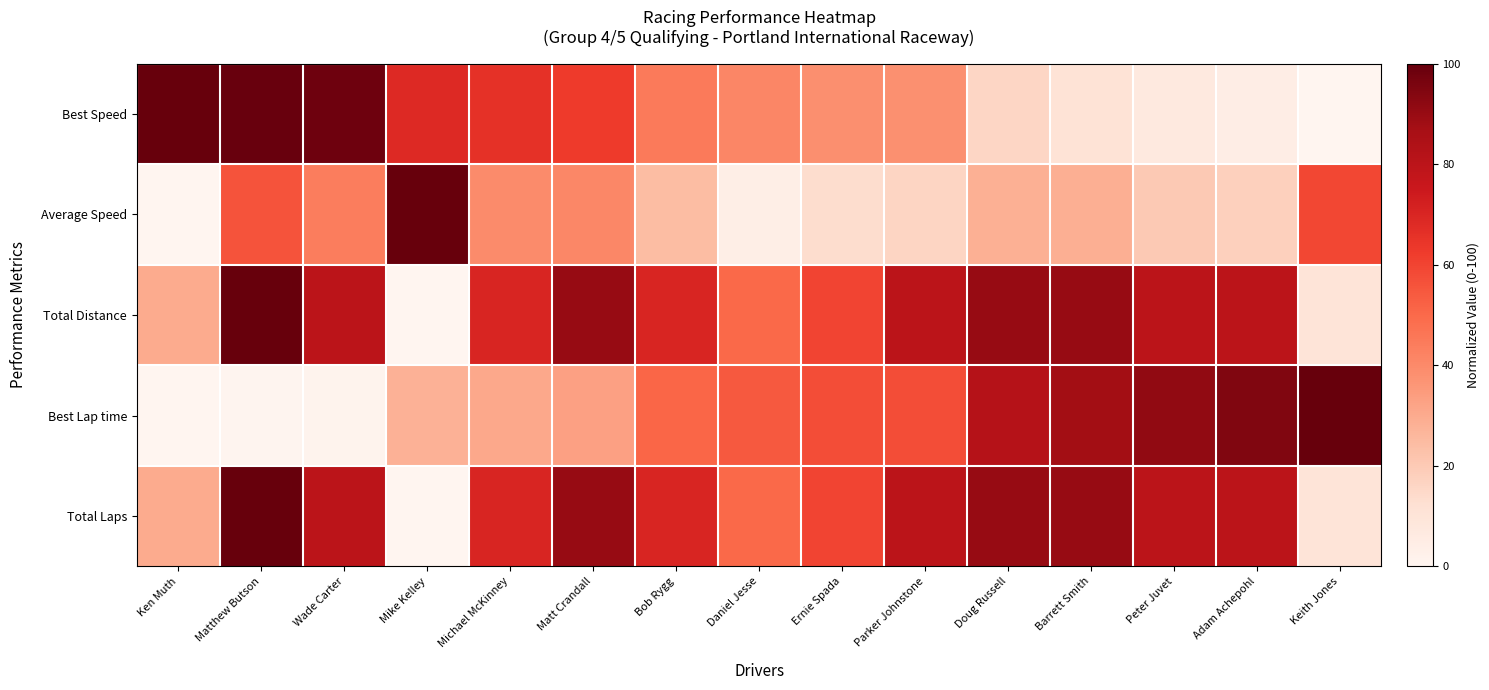

Which category has the lowest value across all series?

Keith Jones